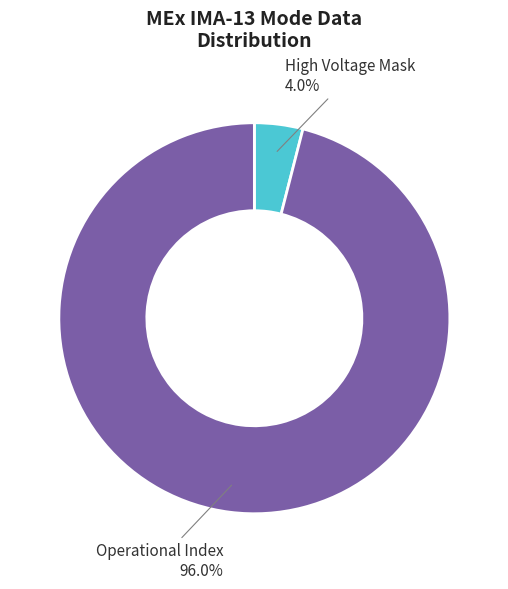

Is there a majority slice in this chart?

Yes